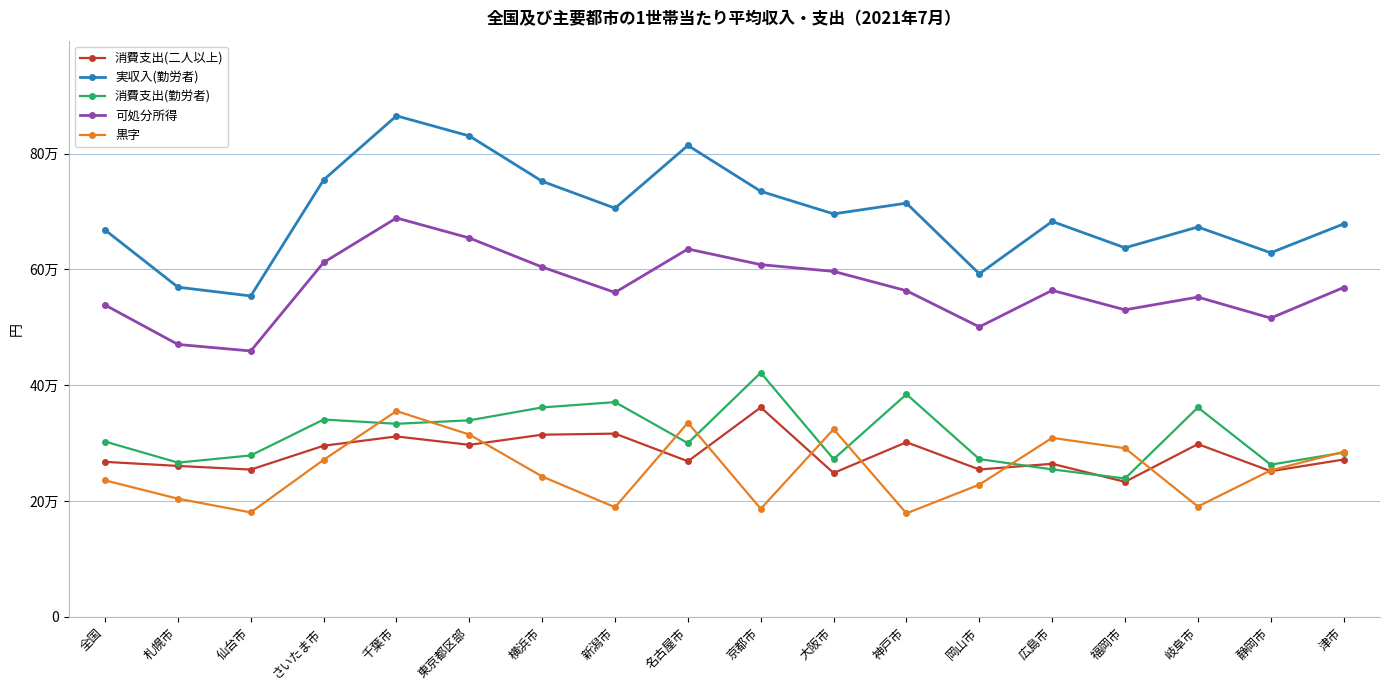

Is this an area chart (filled region under the line)?

No